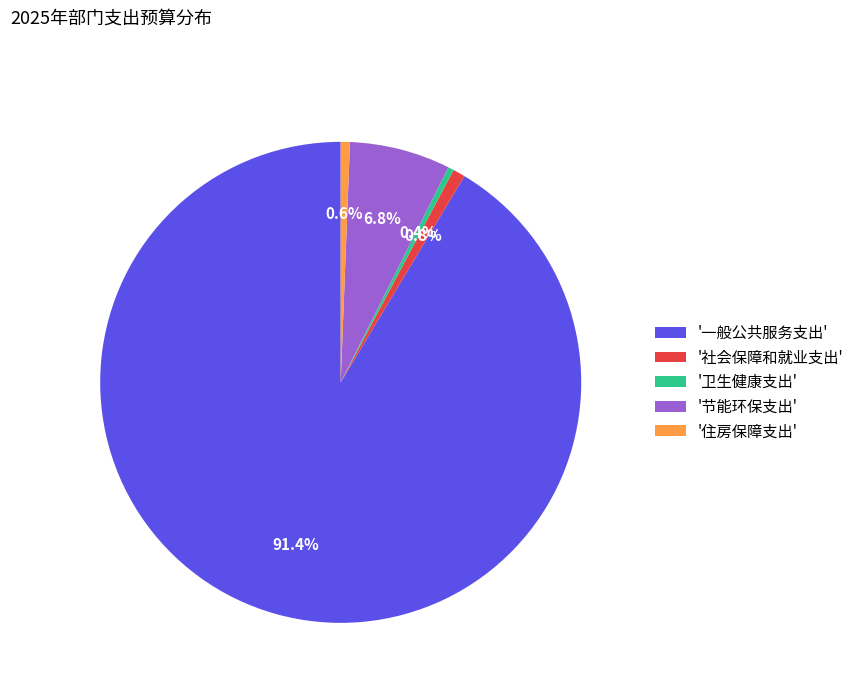

Which category accounts for the majority?

'一般公共服务支出'